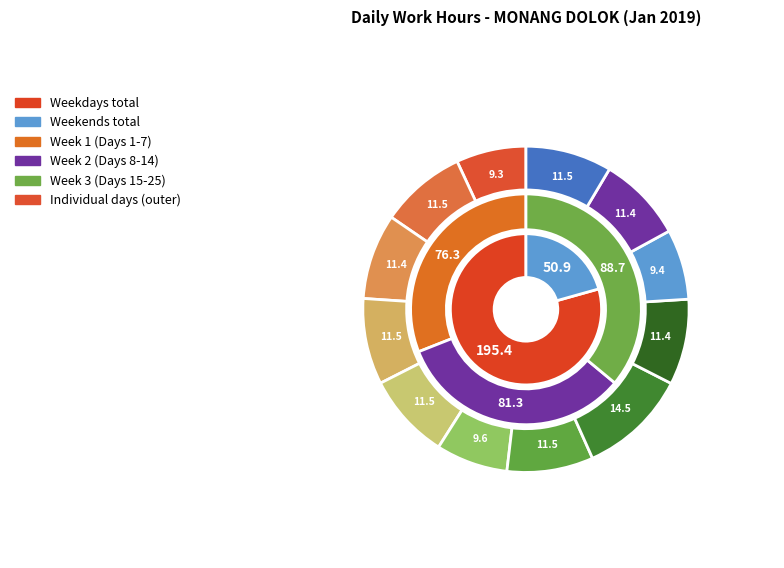

Do 20-Sun and 19-Sat together represent more than half of the pie?

No